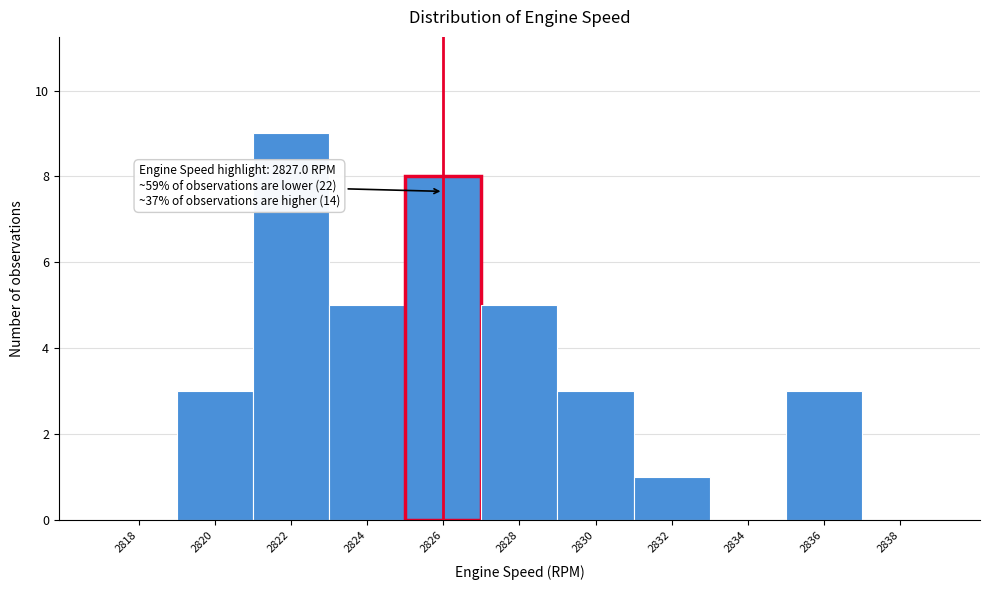

Reading left to right, list all the values displayed in this chart.

2818=0	2820=3	2822=9	2824=5	2826=8	2828=5	2830=3	2832=1	2834=0	2836=3	2838=0